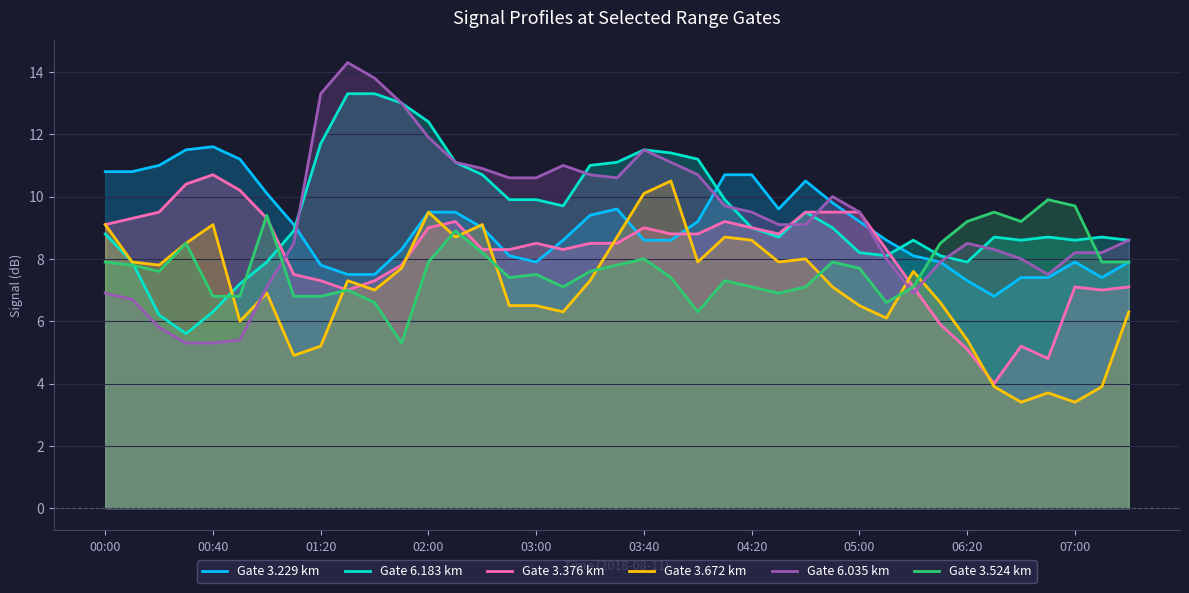

What is the label of the 19th point from the right?

03:40